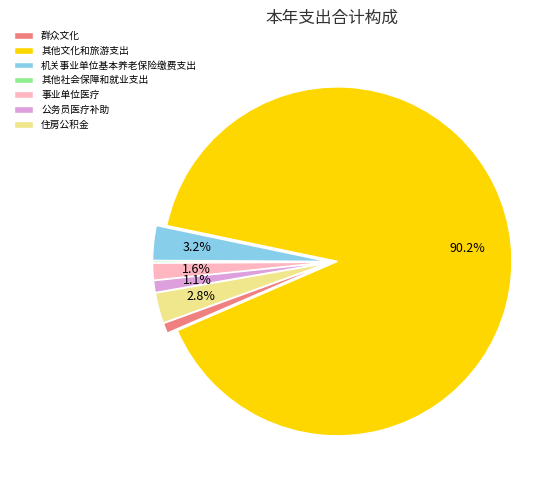

Combined, what portion of the pie is 事业单位医疗 and 住房公积金?

4.4%